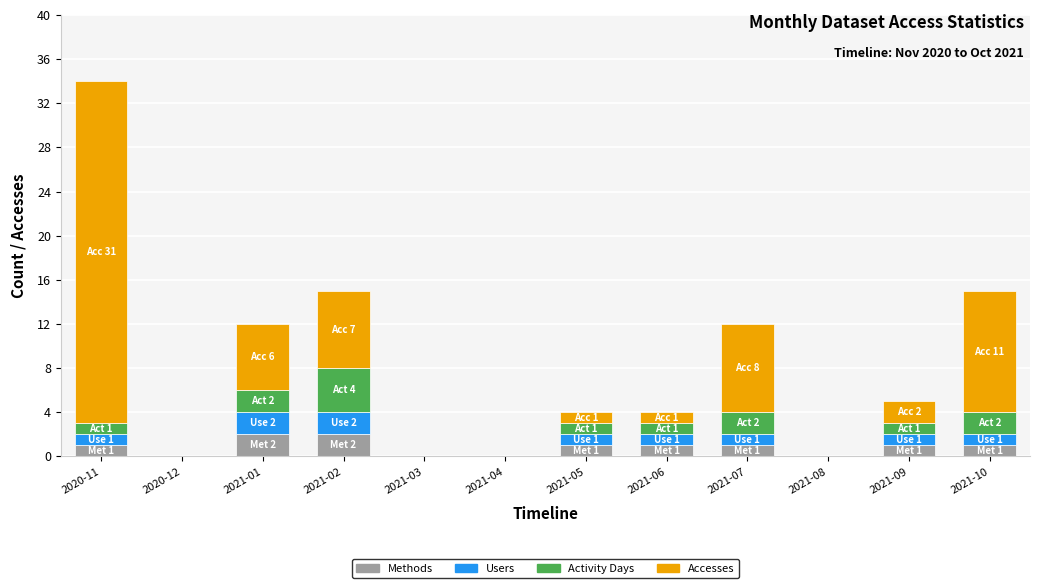

The Methods series shows 1 at 2021-09. True or false?

True